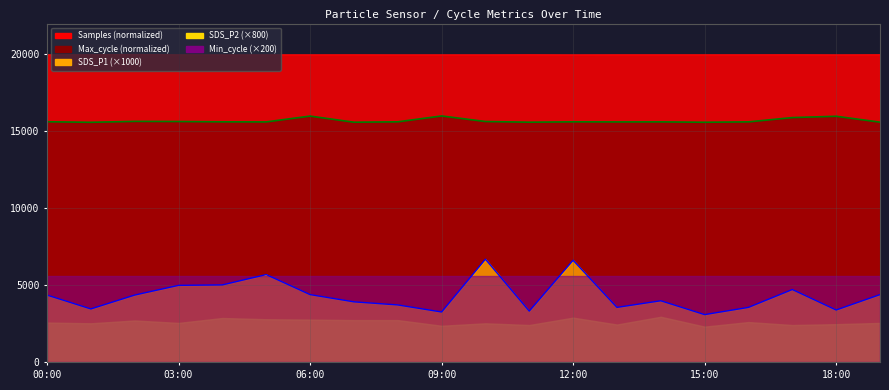

What is the sum of the values at 13 and 8?

31231.5